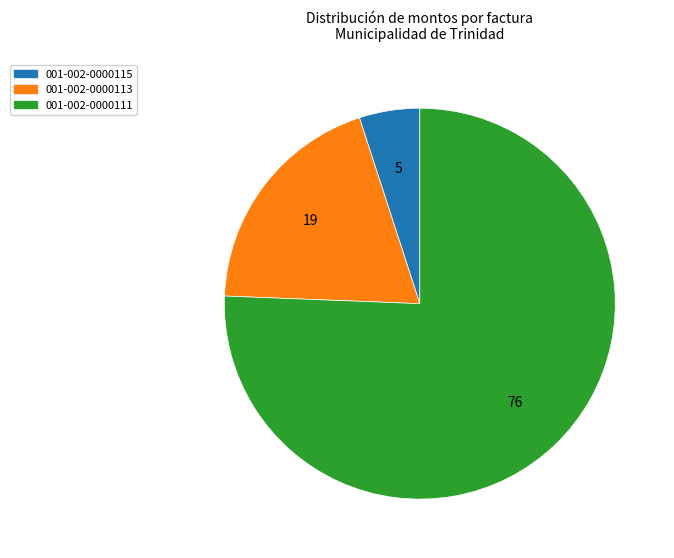

Combined, do 001-002-0000113 and 001-002-0000115 account for over 50%?

No